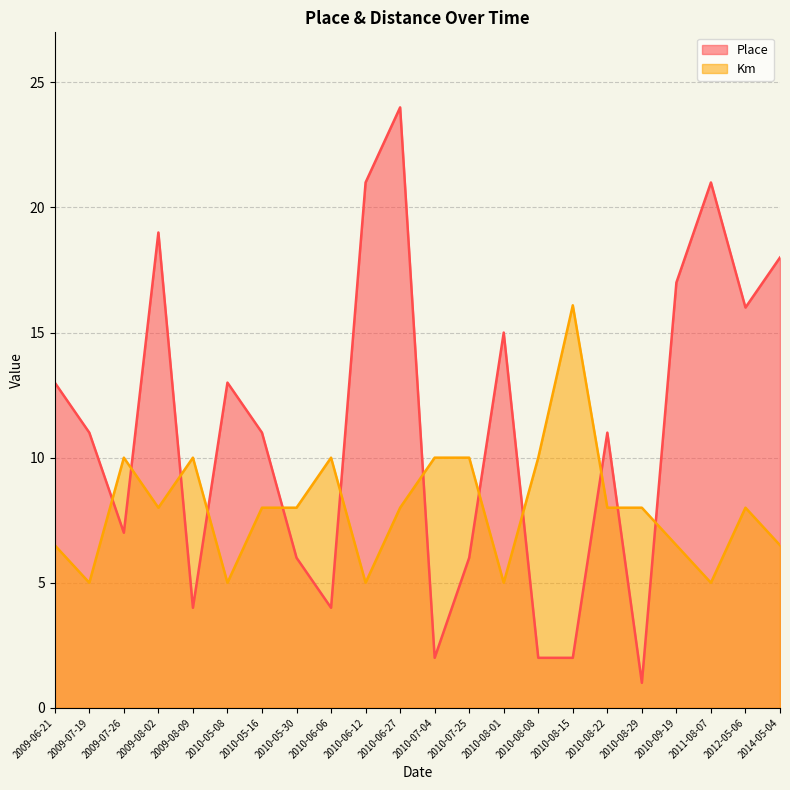

How many data points in Place are less than 11?

9